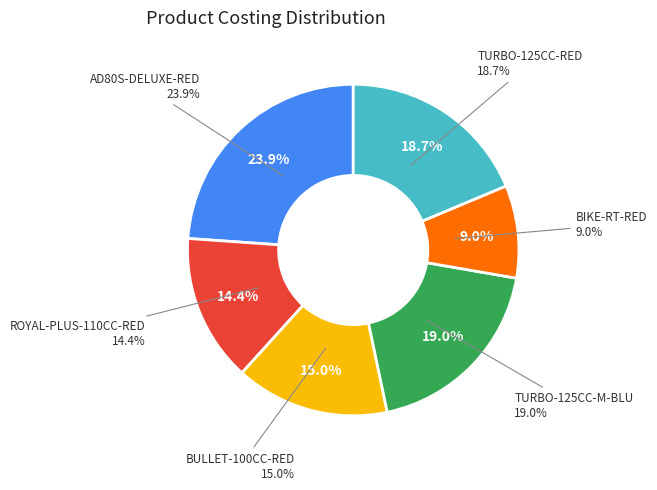

What percentage is the TURBO-125CC-M-BLU slice, to the nearest percent?

19%